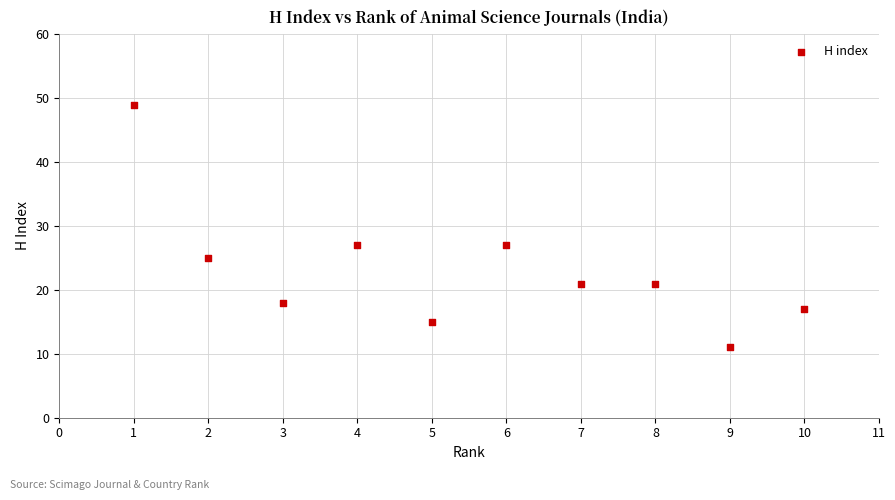

What is the range of Y values (max minus min)?

38